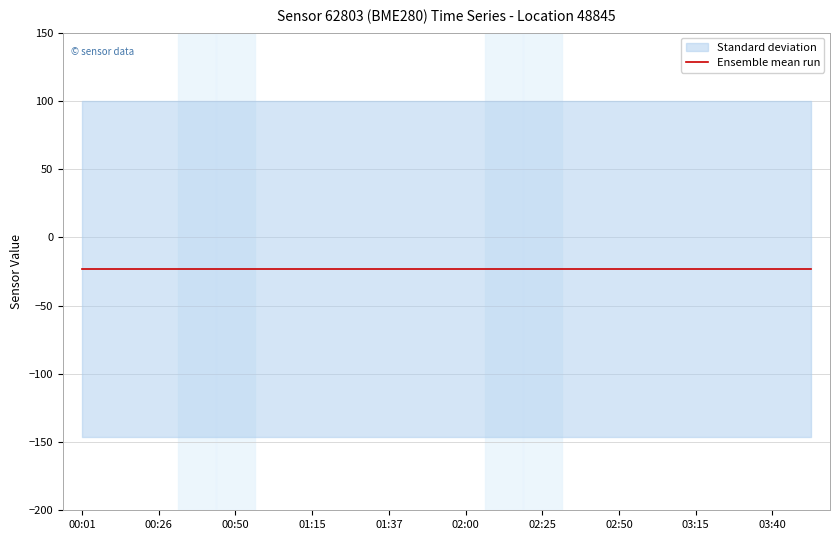

The value of humidity at 00:01 is 100.0. True or false?

True